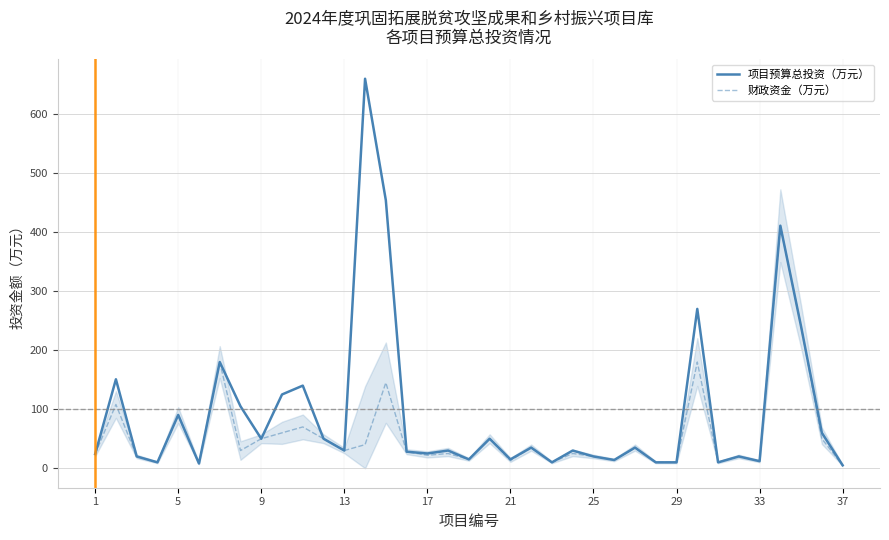

Which series has the largest total across all categories?

项目预算总投资（万元）